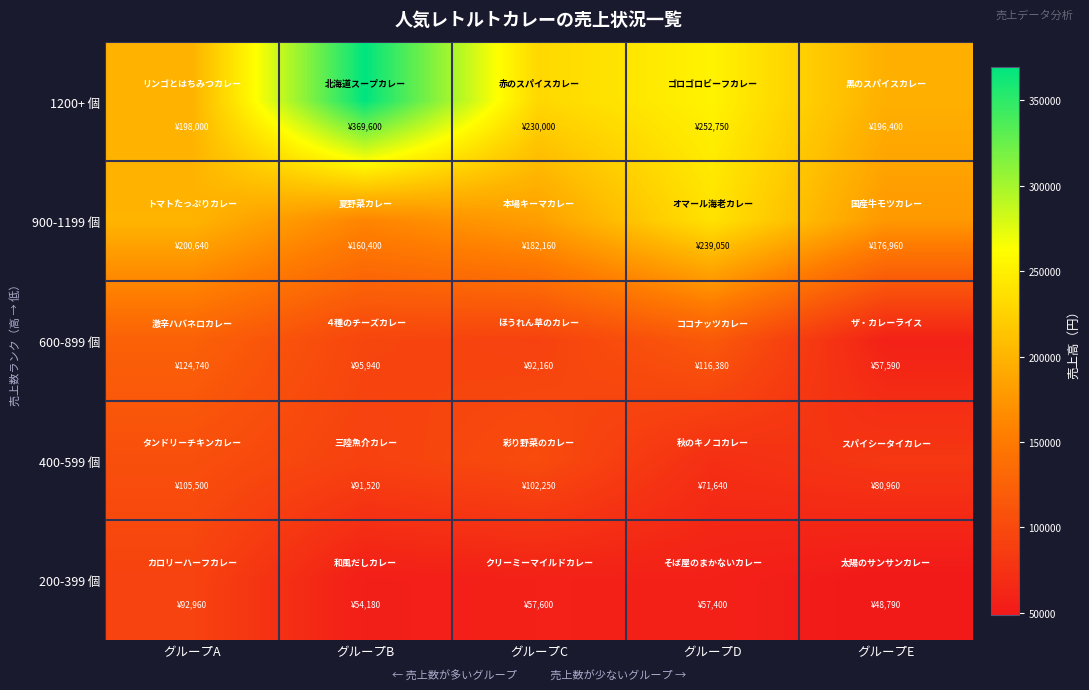

Which series has the widest spread of values?

1200+ 個